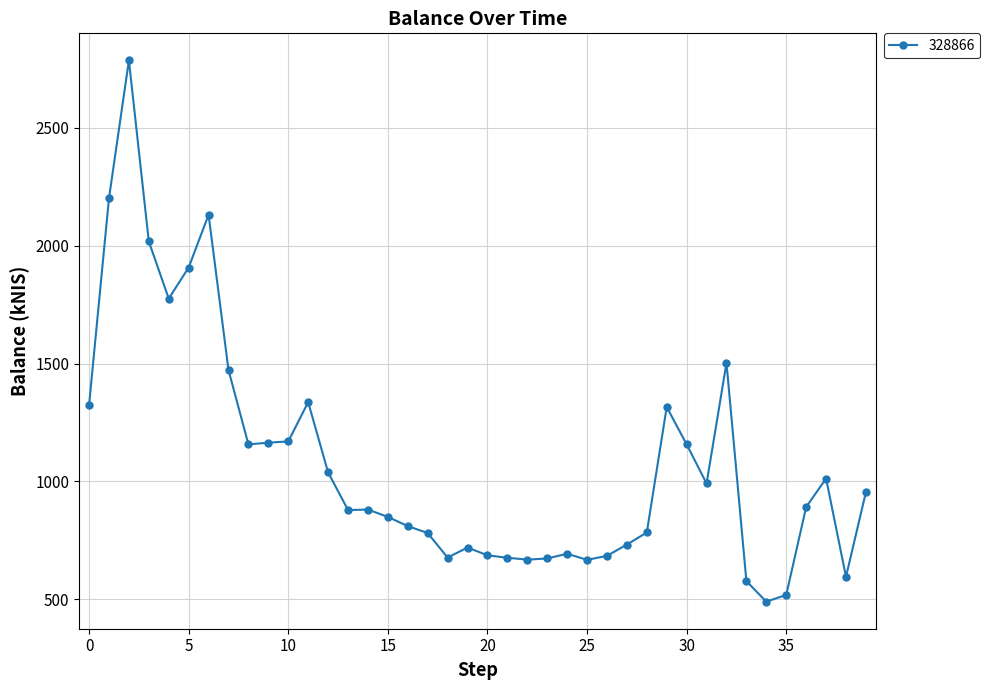

What is the value of the 38th point from the left?

1012.3